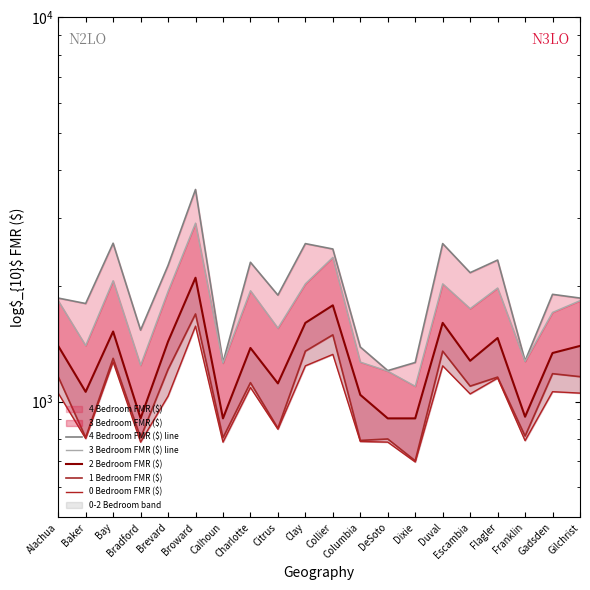

Reading left to right, what are all the values shown in this chart?

4 Bedroom FMR ($) line: 1861	1801	2585	1536	2263	3567	1265	2306	1894	2579	2497	1388	1205	1265	2579	2167	2337	1277	1903	1861
3 Bedroom FMR ($) line: 1832	1400	2065	1244	1938	2916	1260	1945	1554	2027	2375	1268	1201	1097	2027	1747	1977	1273	1708	1832
2 Bedroom FMR ($): 1397	1061	1523	905	1434	2102	905	1380	1116	1604	1782	1042	905	905	1604	1278	1465	914	1339	1397
1 Bedroom FMR ($): 1162	807	1297	806	1214	1692	806	1121	853	1354	1493	793	800	702	1354	1098	1159	814	1183	1162
0 Bedroom FMR ($): 1053	802	1269	785	1034	1573	785	1089	848	1240	1328	788	785	697	1240	1048	1152	792	1062	1053